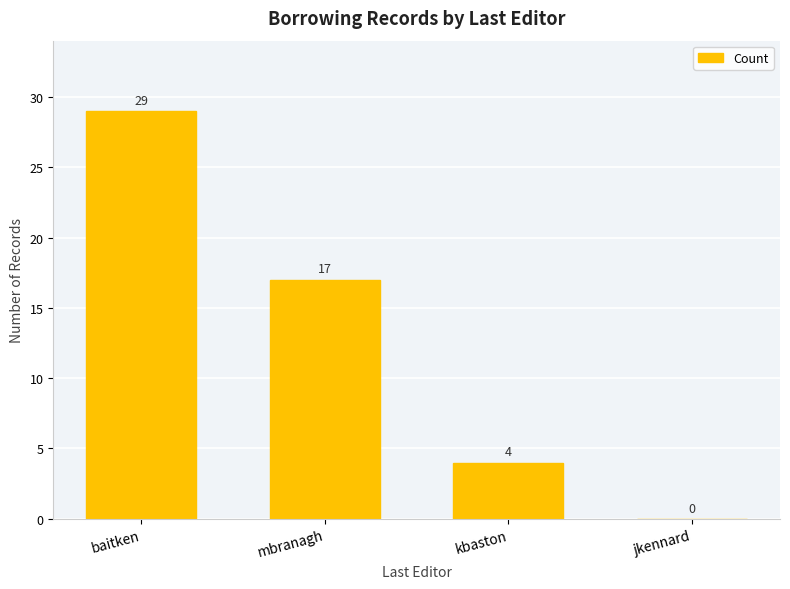

Reading left to right, transcribe all the data shown in this chart.

baitken=29	mbranagh=17	kbaston=4	jkennard=0